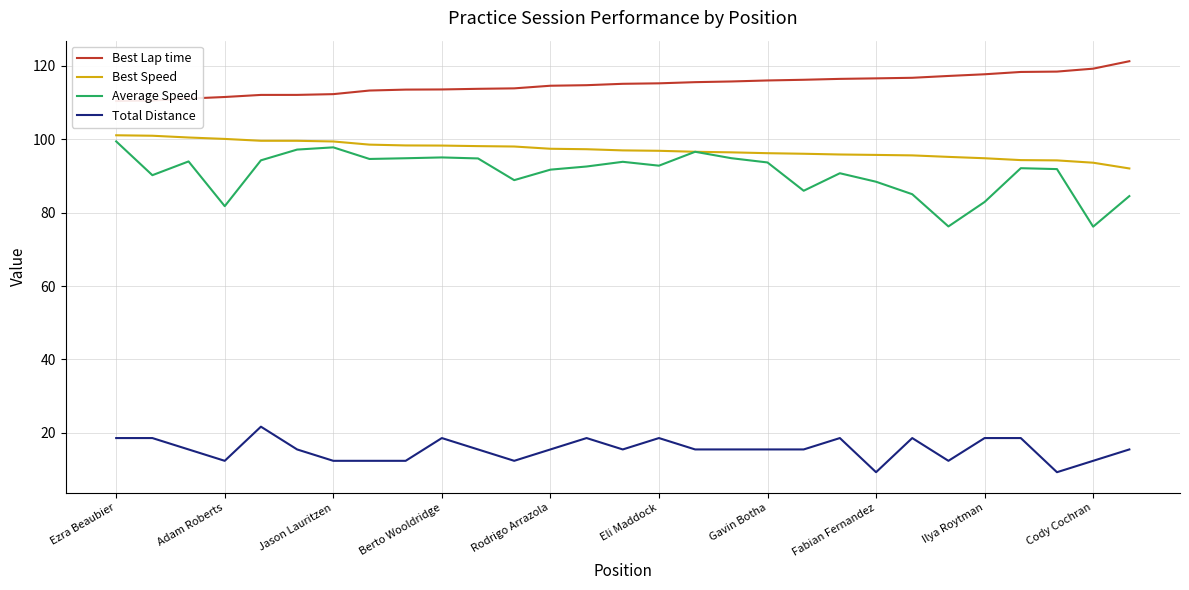

Reading left to right, list all the values displayed in this chart.

Best Lap time: 110.4	110.5	111.1	111.5	112.1	112.1	112.3	113.3	113.5	113.6	113.7	113.9	114.6	114.7	115.1	115.2	115.5	115.7	116.0	116.2	116.4	116.6	116.7	117.2	117.7	118.3	118.4	119.2	121.3
Best Speed: 101.1	101.0	100.5	100.1	99.6	99.6	99.4	98.5	98.3	98.3	98.1	98.0	97.4	97.3	97.0	96.9	96.6	96.4	96.2	96.0	95.8	95.7	95.6	95.2	94.8	94.3	94.2	93.6	92.0
Average Speed: 99.4	90.2	94.0	81.8	94.3	97.2	97.8	94.6	94.8	95.0	94.8	88.9	91.7	92.6	93.8	92.8	96.6	94.8	93.7	86.0	90.7	88.4	85.0	76.2	82.9	92.1	91.9	76.2	84.5
Total Distance: 18.6	18.6	15.5	12.4	21.7	15.5	12.4	12.4	12.4	18.6	15.5	12.4	15.5	18.6	15.5	18.6	15.5	15.5	15.5	15.5	18.6	9.3	18.6	12.4	18.6	18.6	9.3	12.4	15.5